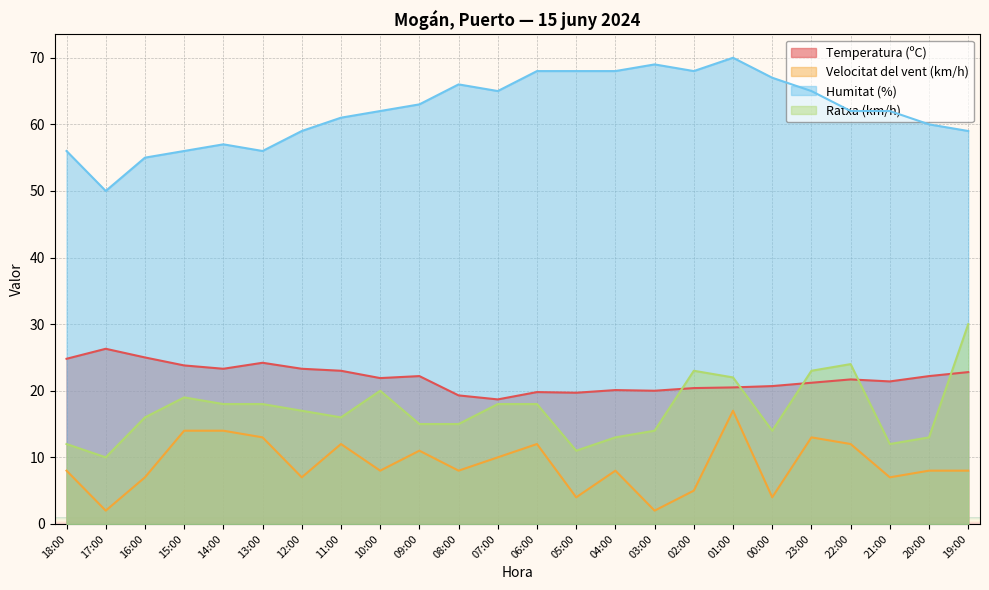

What is the difference between the second highest and minimum values in the Velocitat del vent (km/h) series?

12.0